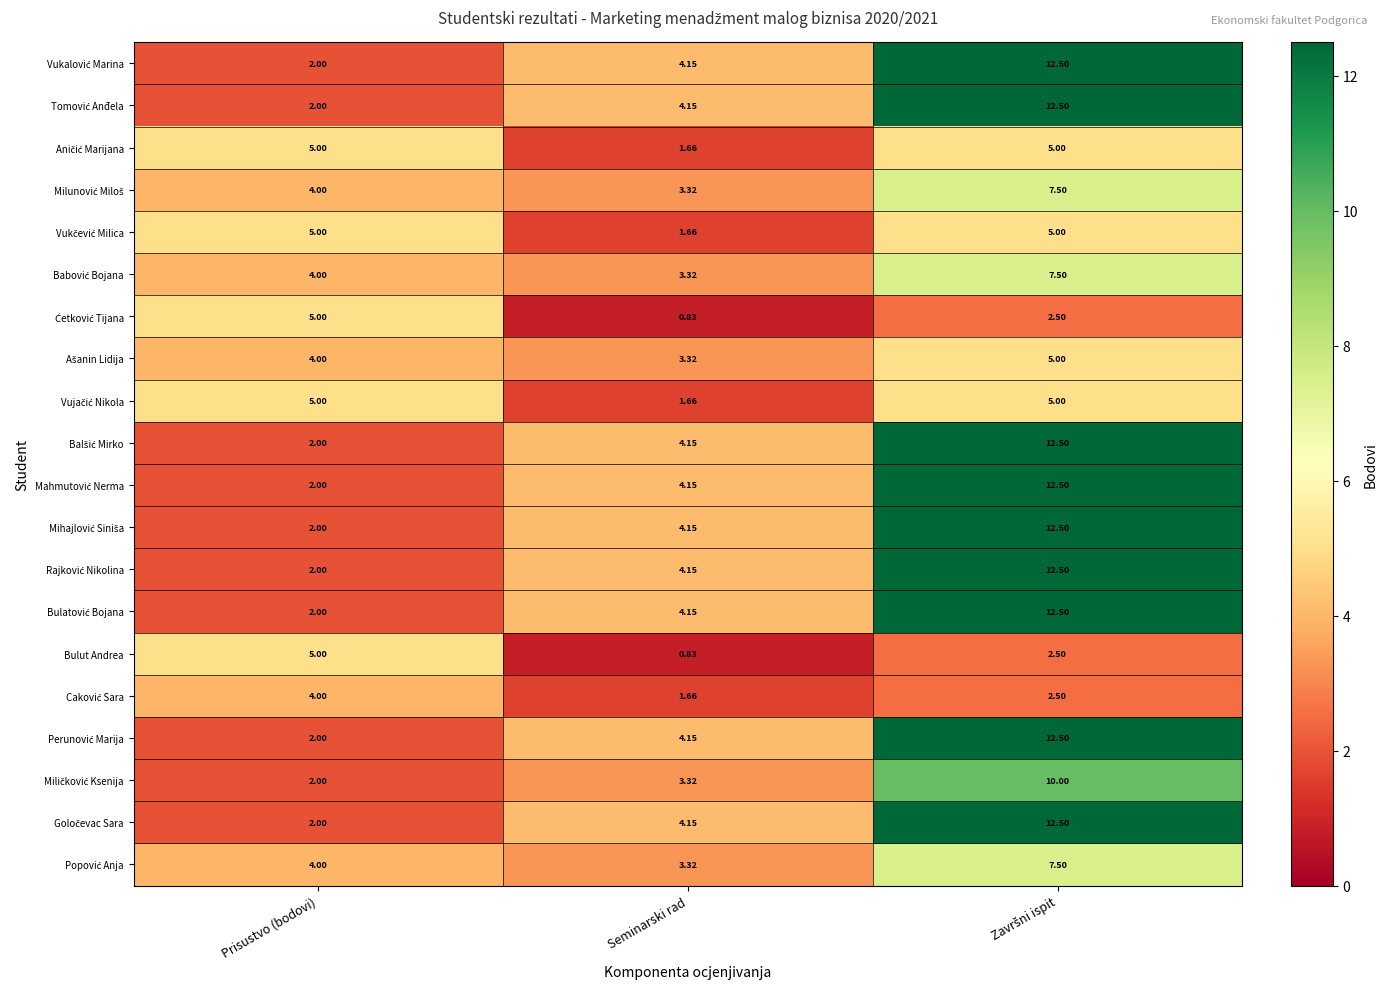

At which category does the chart reach its minimum across all series?

Seminarski rad